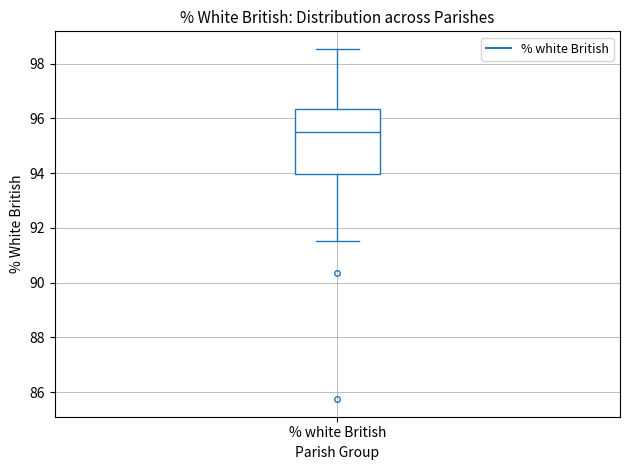

Transcribe this box plot: give where the median line is, the range the box spans, and where the two whiskers end, as read against the y-axis. The values are not printed on the chart, so give them approximately, as read against the axis.

median 95.6, box 94.0 to 96.4, whiskers 91.6 to 98.6